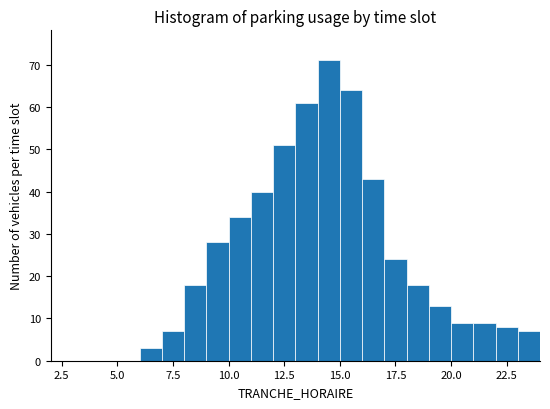

Read against the x-axis, roughly where is the centre of the tallest bar?

14.5